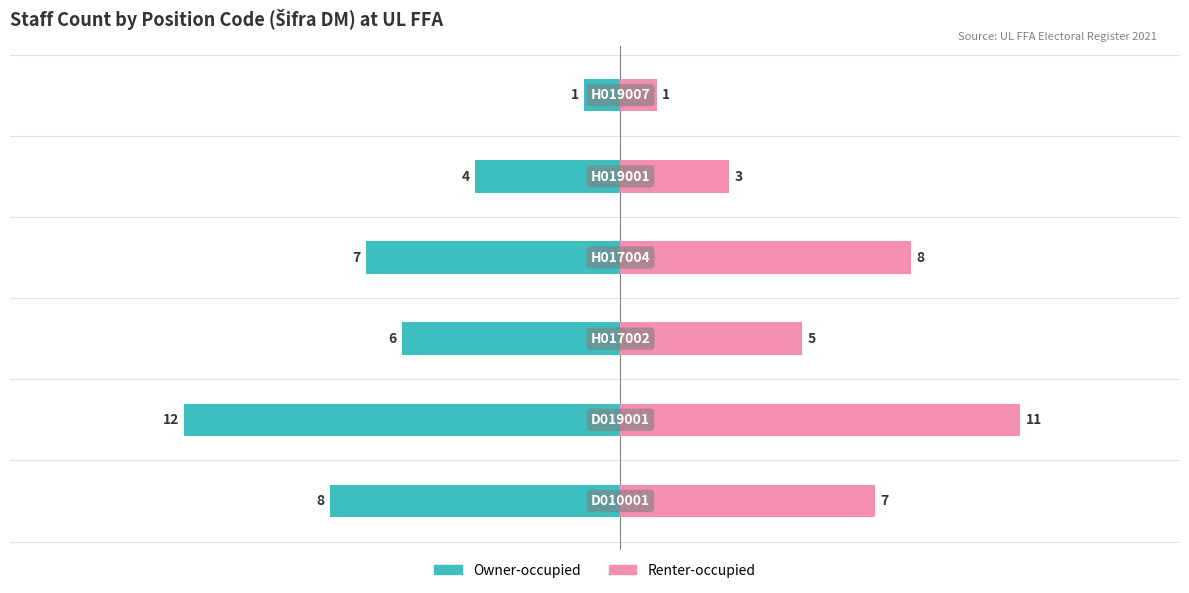

Between 2 and 5, which series saw the biggest shift?

Owner-occupied